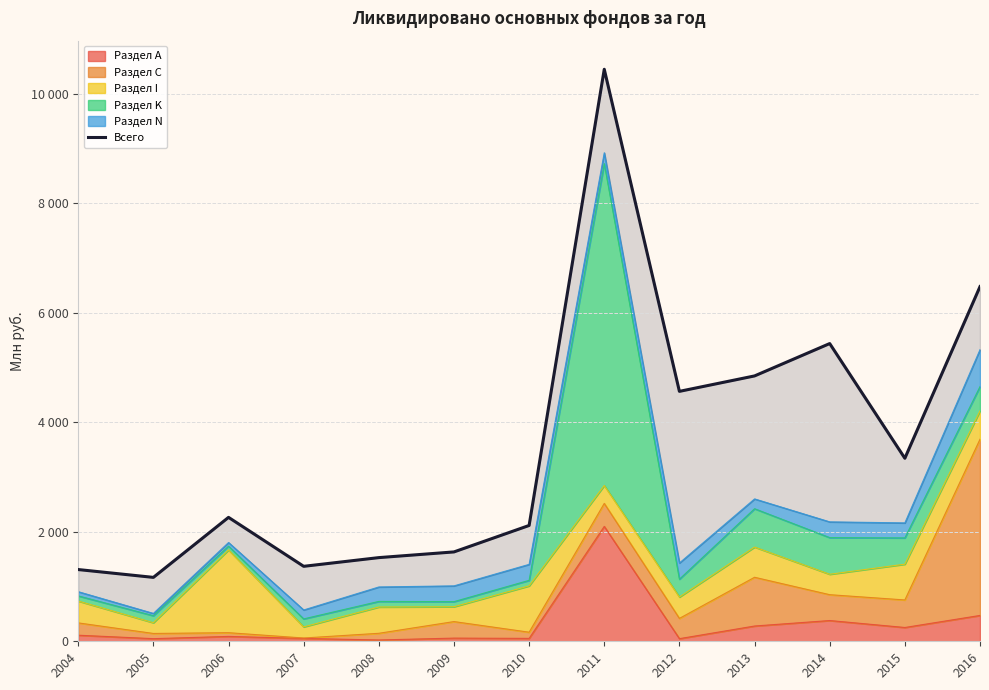

How many lines are shown in the chart?

1